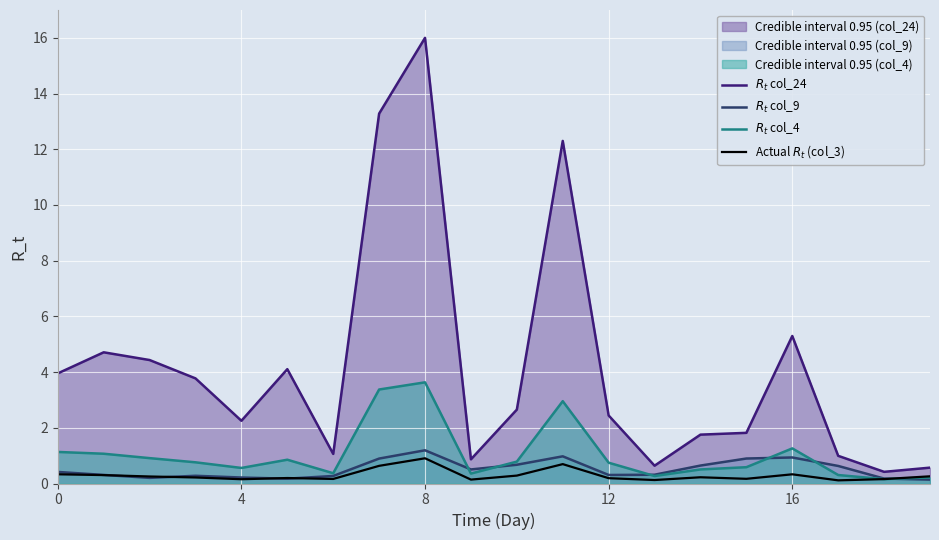

True or false: $R_t$ col_4 and Actual $R_t$ (col_3) cross at least once.

True